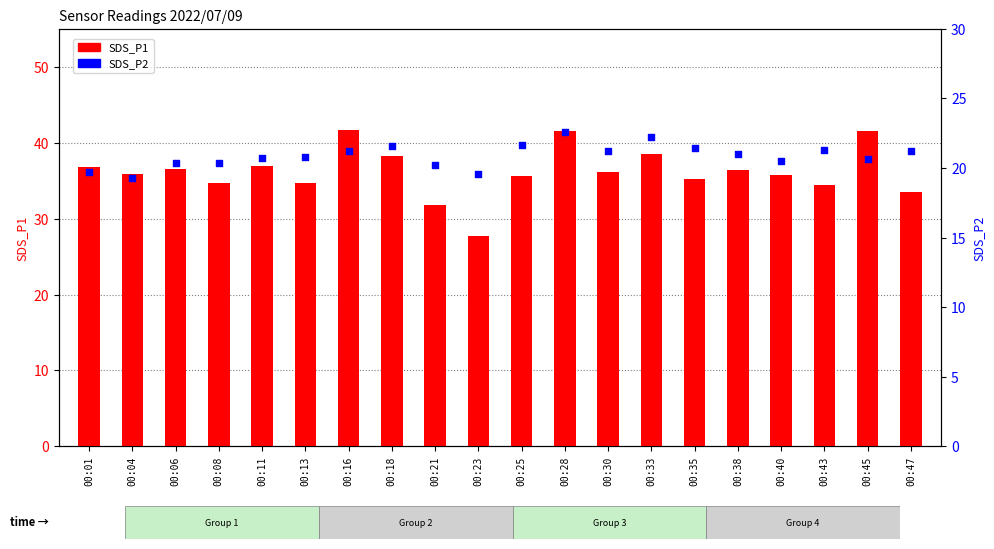

At how many categories does at least one series exceed 34?

17